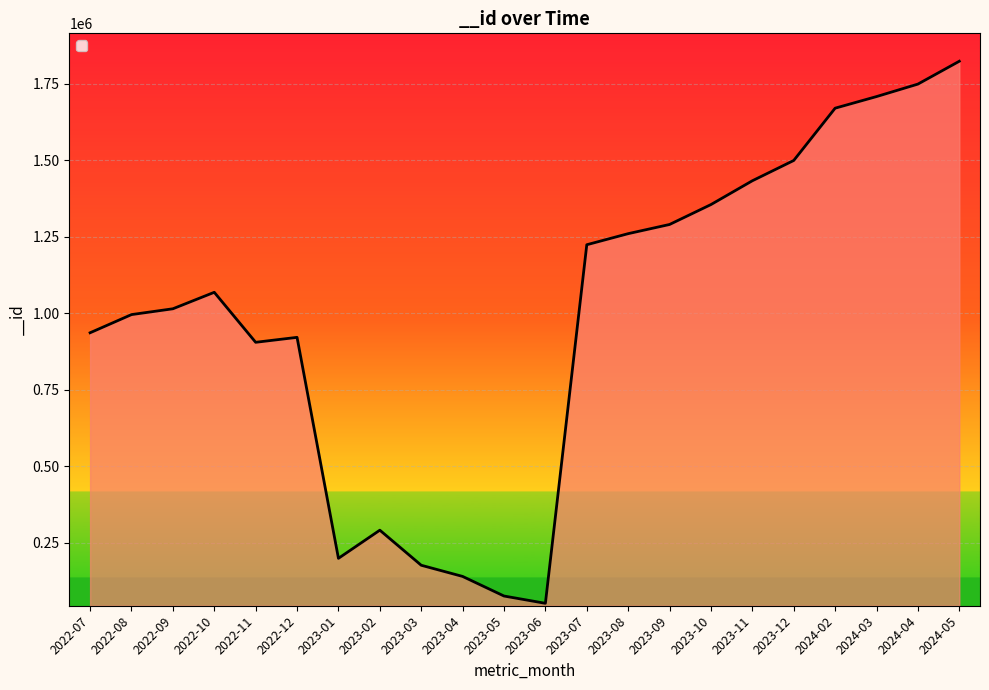

Reading left to right, transcribe all the data shown in this chart.

936655	996044	1015052	1068879	905535	921688	199674	291699	177119	140589	76574	52744	1224268	1260470	1290469	1355529	1433276	1499590	1670440	1708356	1749113	1823777